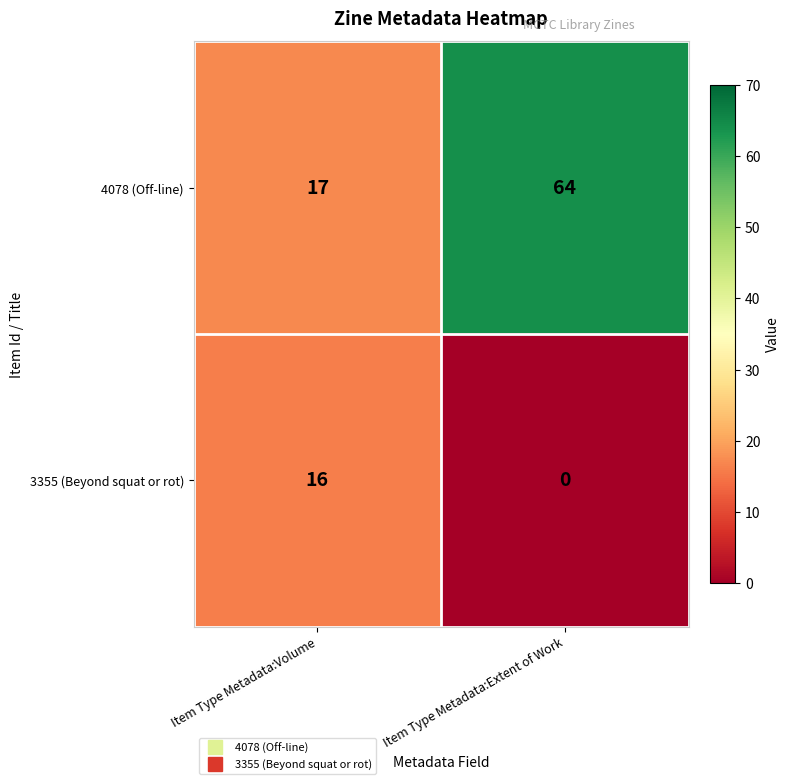

Rank the series by their average value, from highest to lowest.

4078 (Off-line), 3355 (Beyond squat or rot)